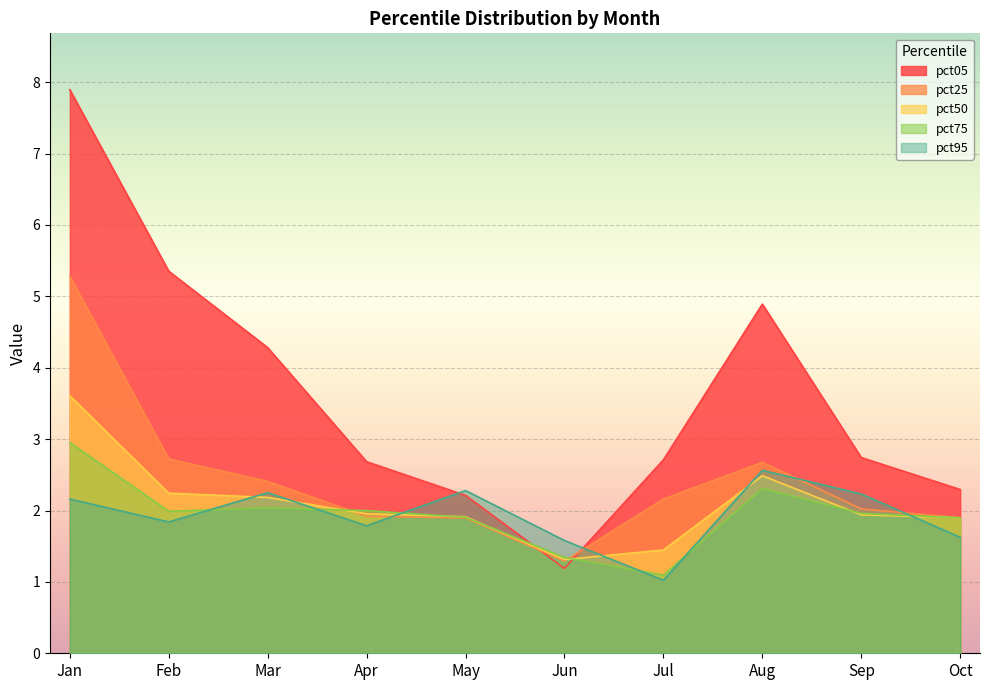

True or false: pct25 has a value of 2.2 at Jul.

True